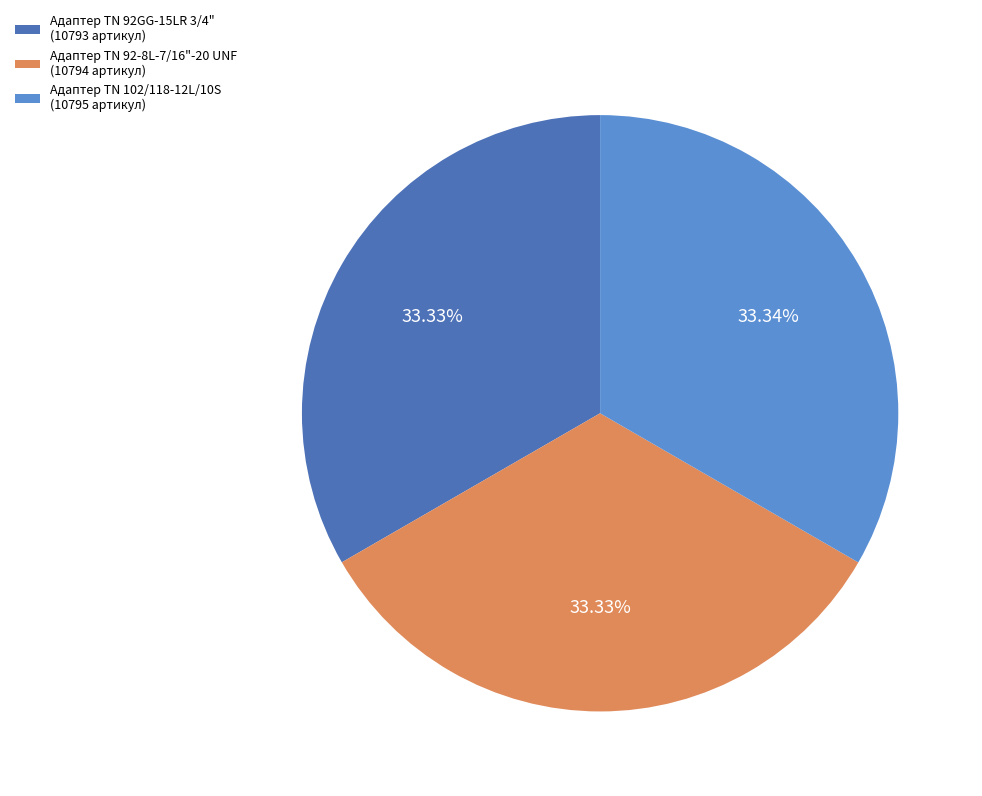

What is the total percentage of Адаптер TN 92GG-15LR 3/4" and Адаптер ТN 102/118-12L/10S?

66.7%